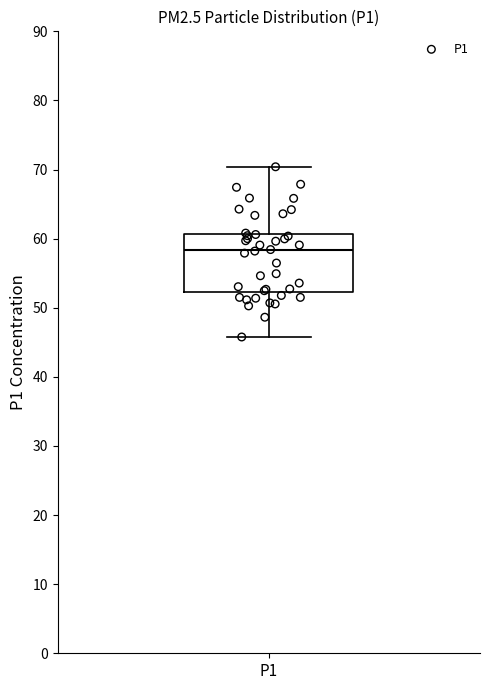

Read this box plot against the y-axis: the position of the median line, the range covered by the box, and the ends of both whiskers. The values are not printed on the chart, so give them approximately, as read against the axis.

median 58, box 52 to 61, whiskers 46 to 70